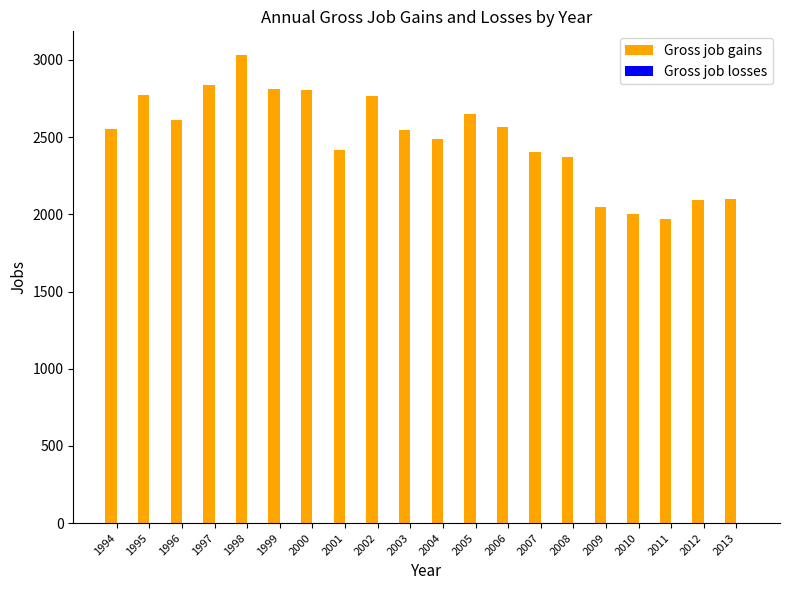

What is the sum of all values?

49844